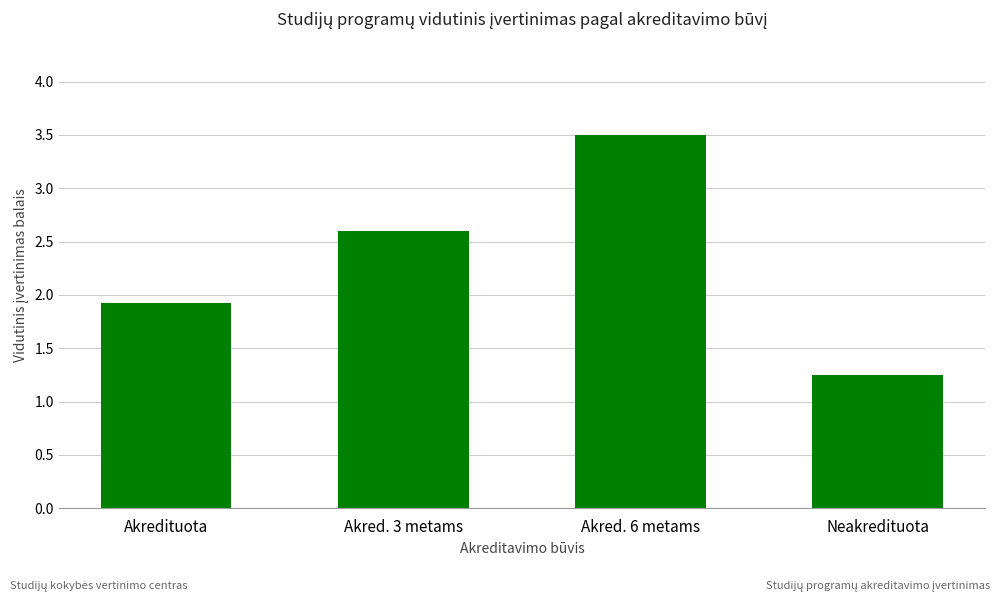

What position from the right is Neakredituota?

1